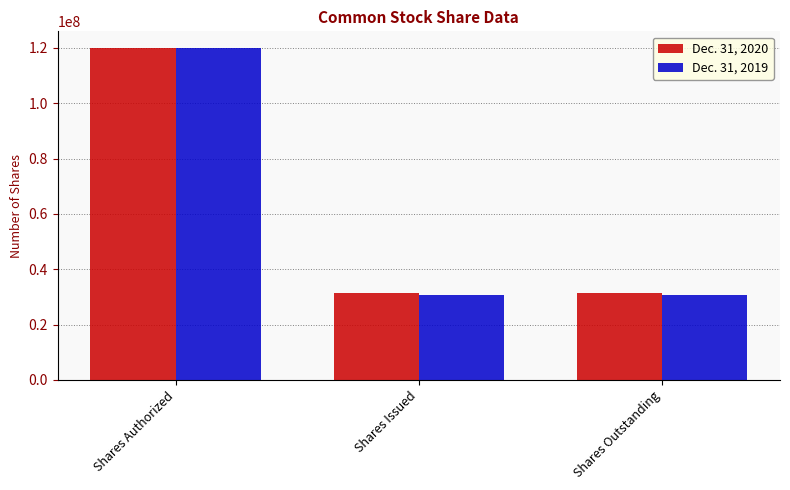

Which category has the highest value across all series?

Shares Authorized